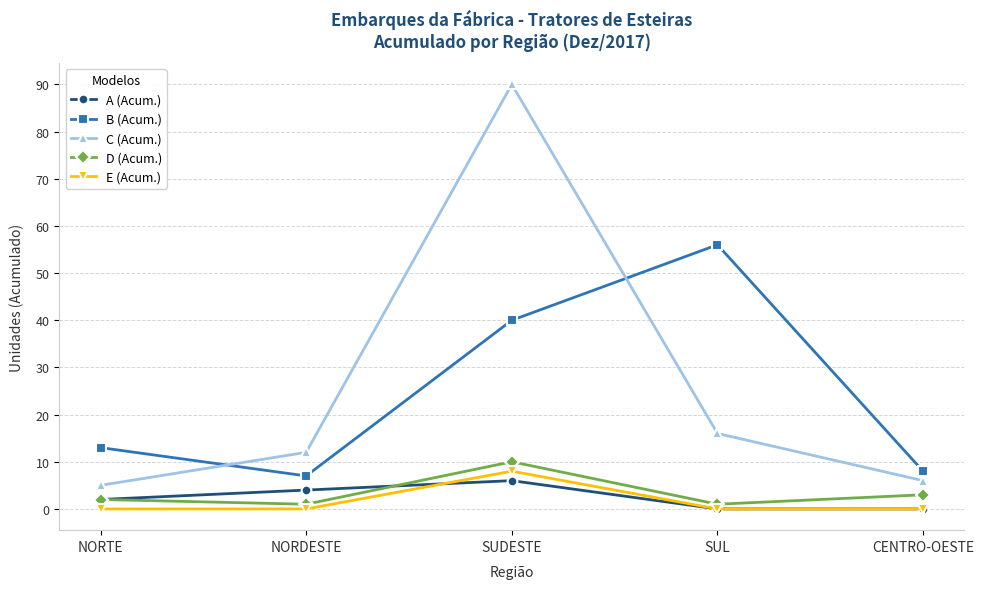

What is the difference between the second highest and minimum values in the B (Acum.) series?

33